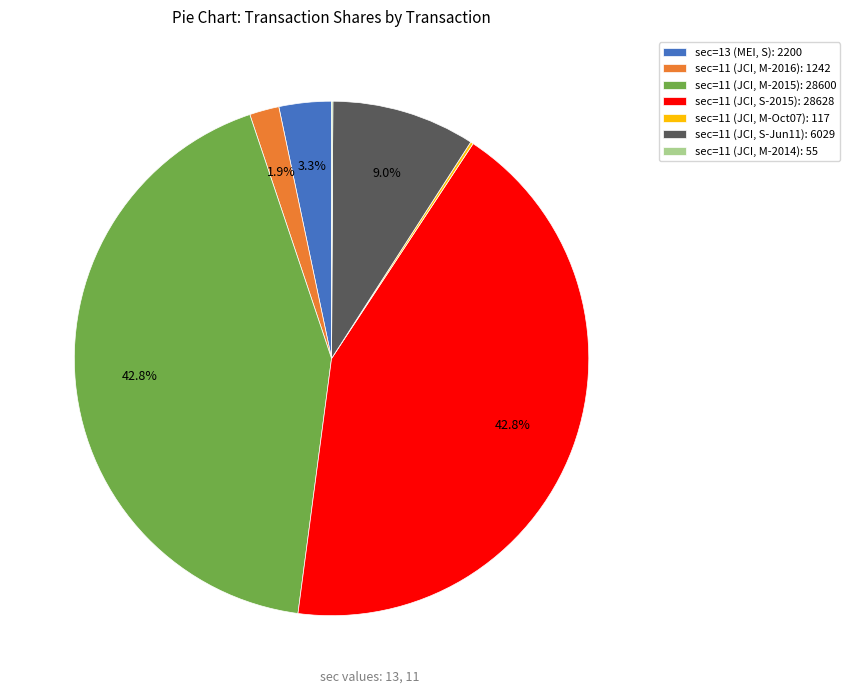

What percentage do sec=11 (JCI, M-2016): 1242 and sec=11 (JCI, S-2015): 28628 together represent?

44.7%